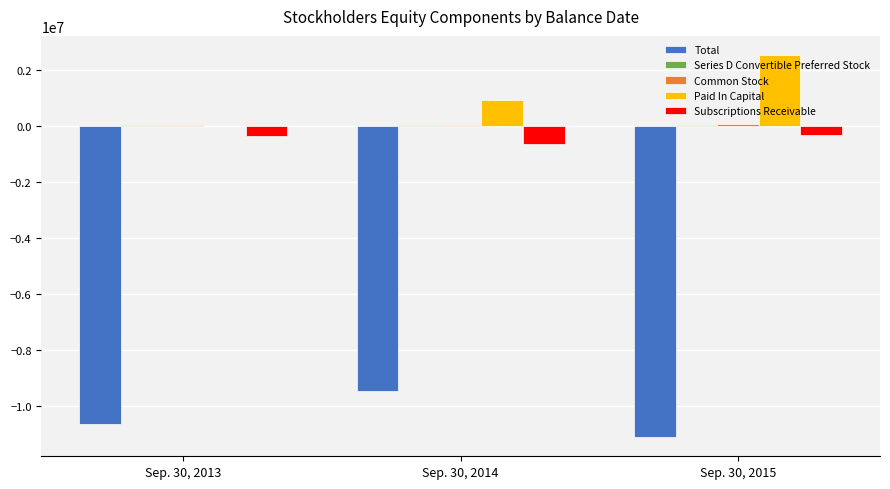

Is the value of Paid In Capital at Sep. 30, 2014 greater than the value of Subscriptions Receivable at Sep. 30, 2015?

Yes